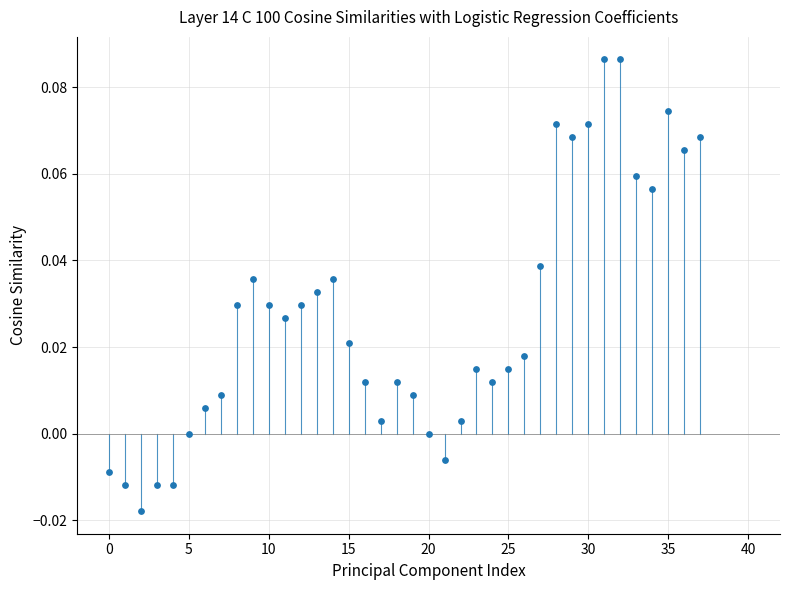

Count the number of points in this scatter plot.

38